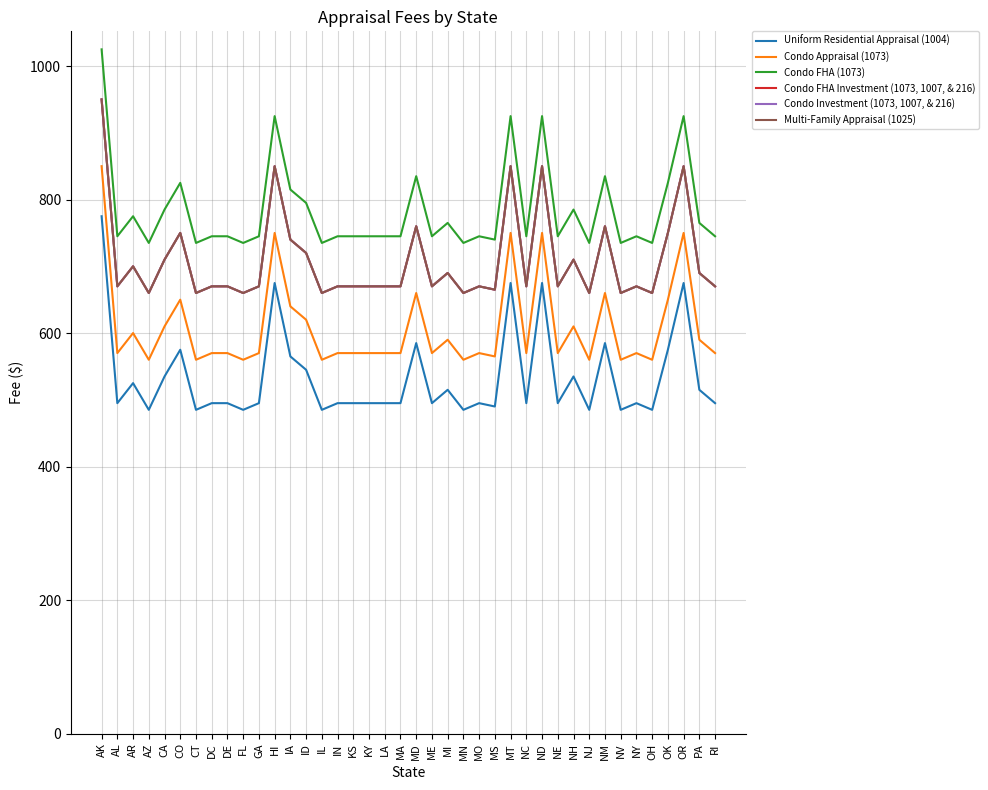

Does the chart have visible grid lines?

Yes